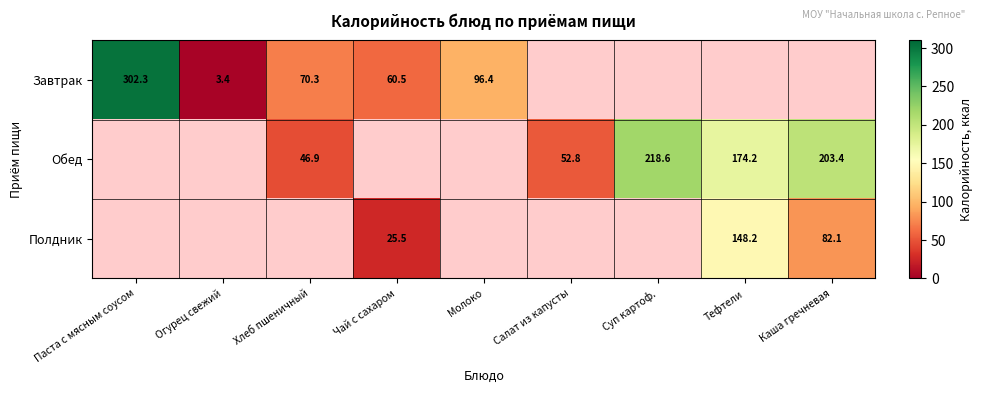

The value of Завтрак at Огурец свежий is 3.4. True or false?

True